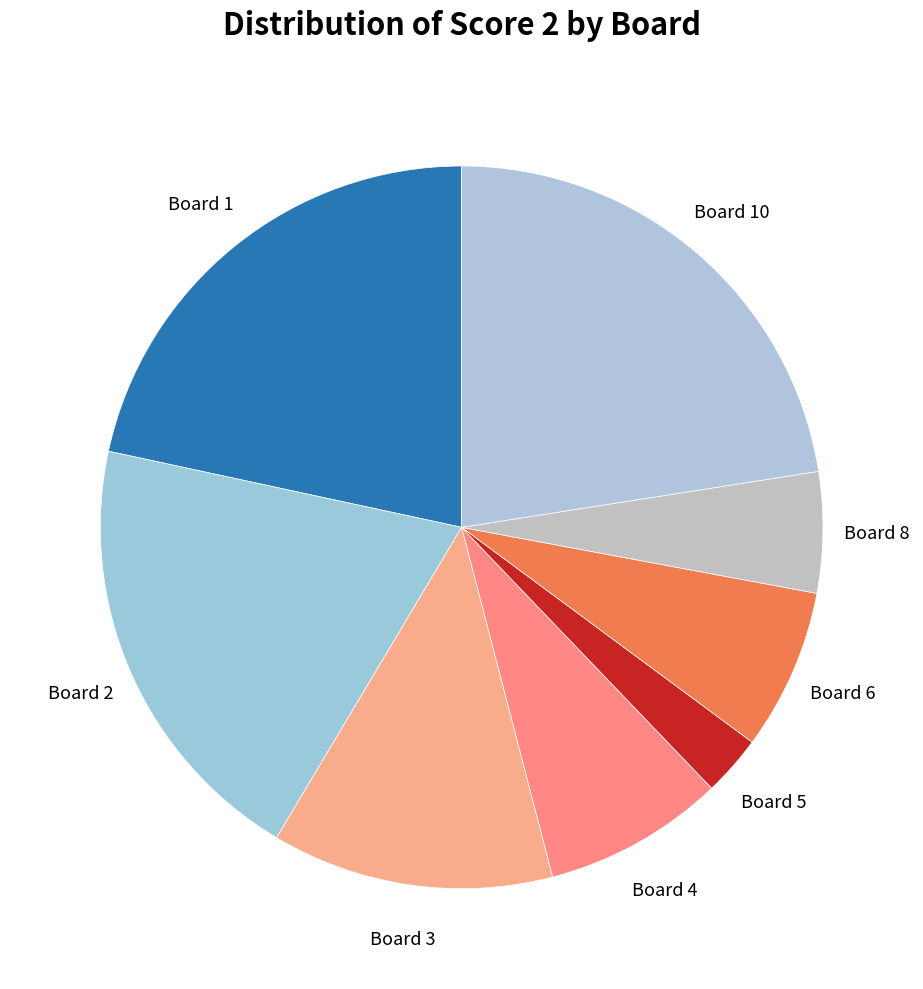

Which slice is the largest?

Board 10